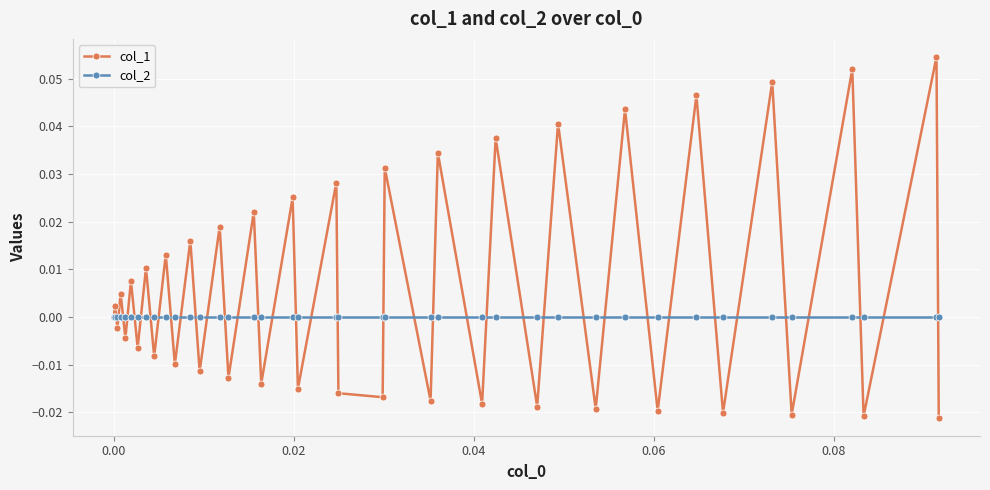

Which series has the largest total across all categories?

col_1